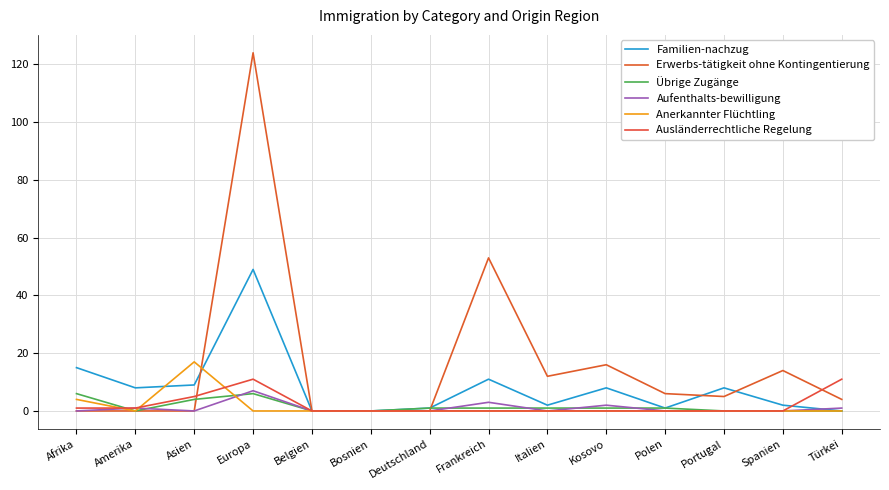

What is the maximum value shown in the chart?

124